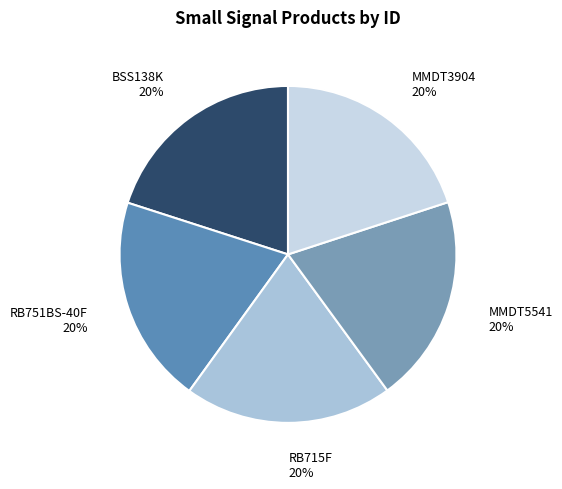

True or false: MMDT5541 accounts for 20% of the total.

True